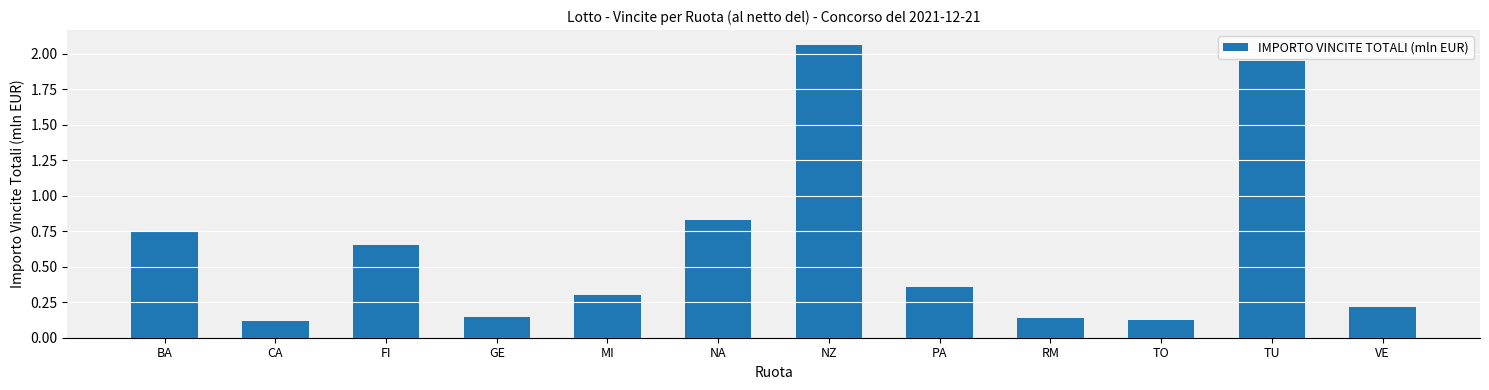

Is it true that the value at TU is 2.6?

False